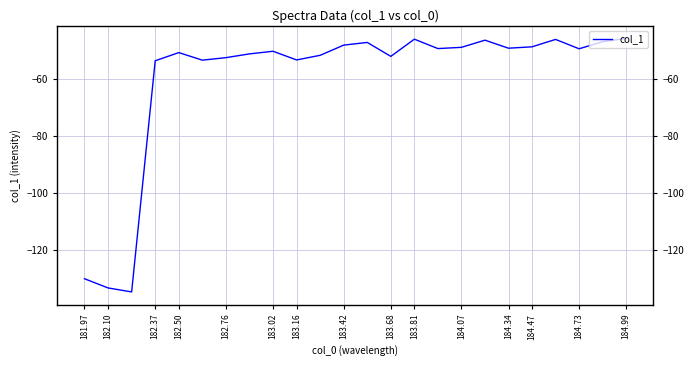

What is the minimum value shown in the chart?

-134.9